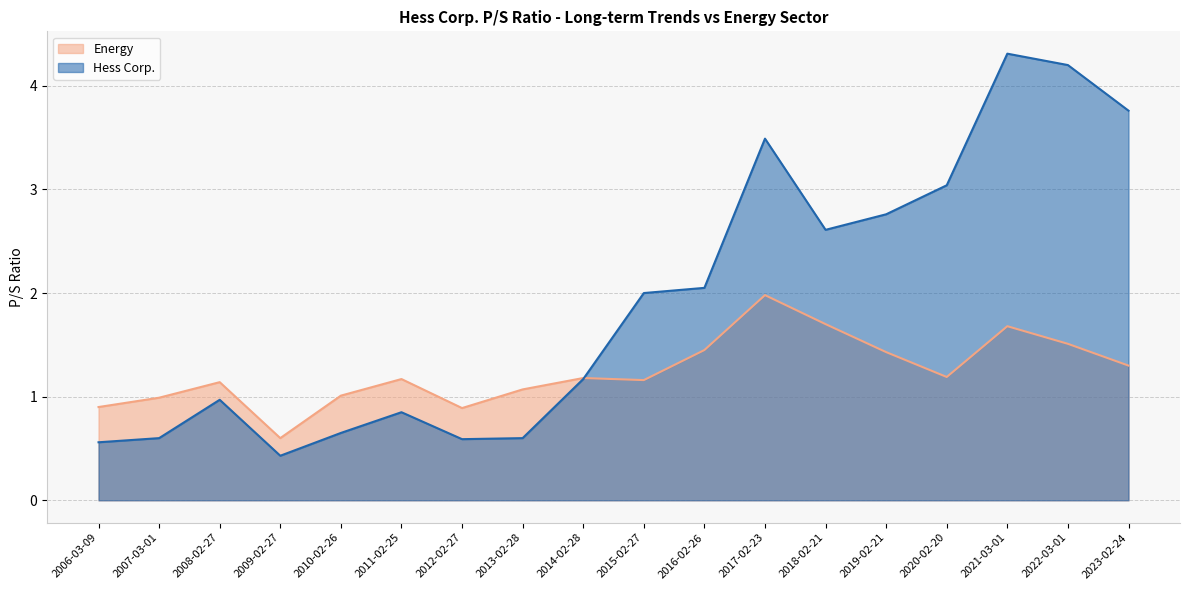

Where is Energy nearest to the value 1?

2010-02-26